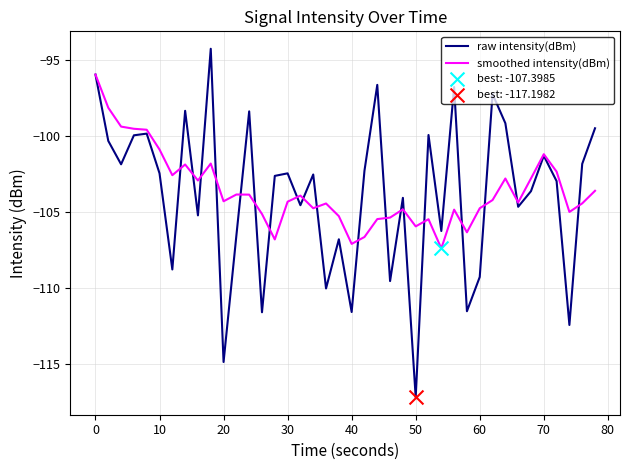

Which series has the largest total across all categories?

smoothed intensity(dBm)